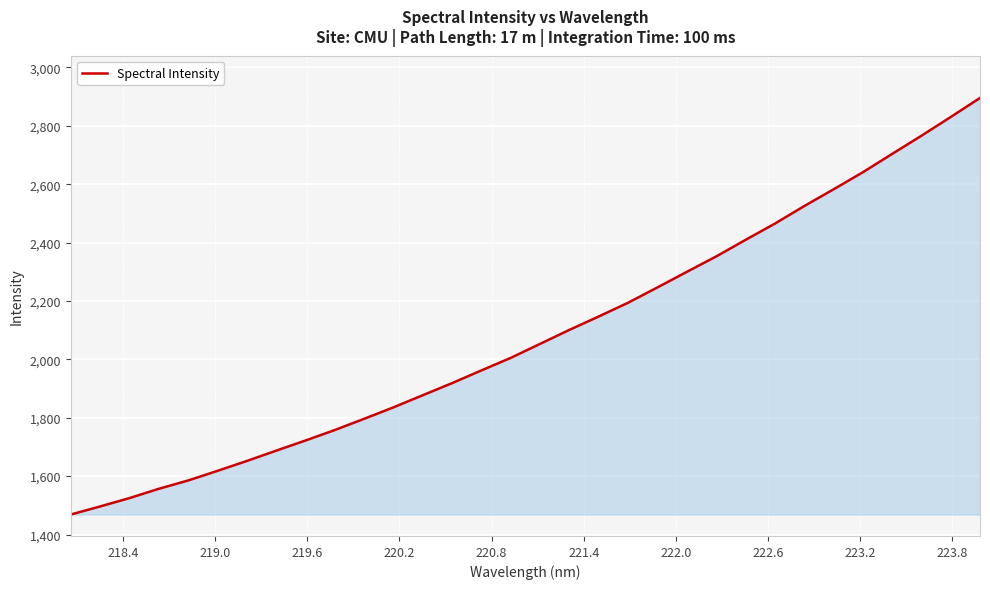

What is the minimum value shown in the chart?

1468.4